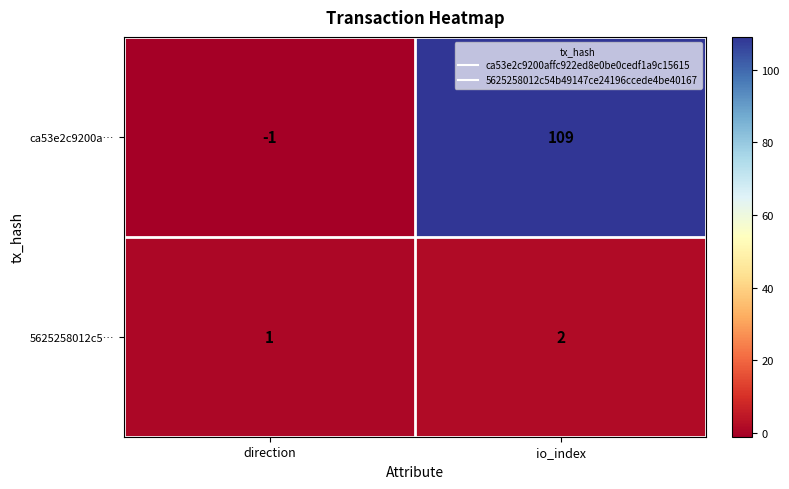

True or false: ca53e2c9200a… has a value of 61 at io_index.

False